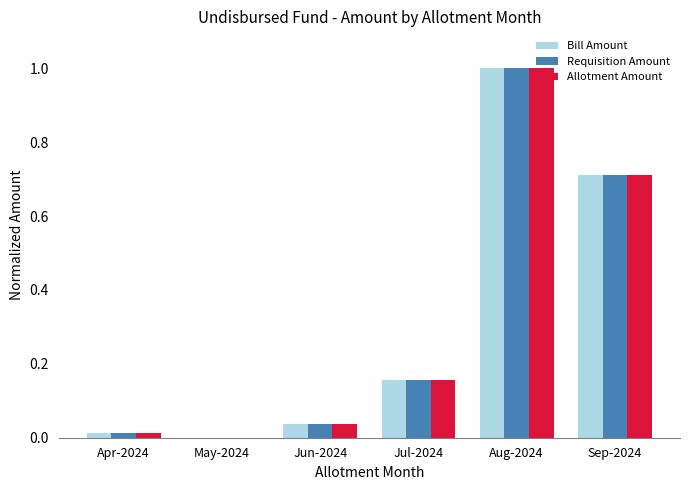

Which category has the highest value in the Requisition Amount series?

Aug-2024